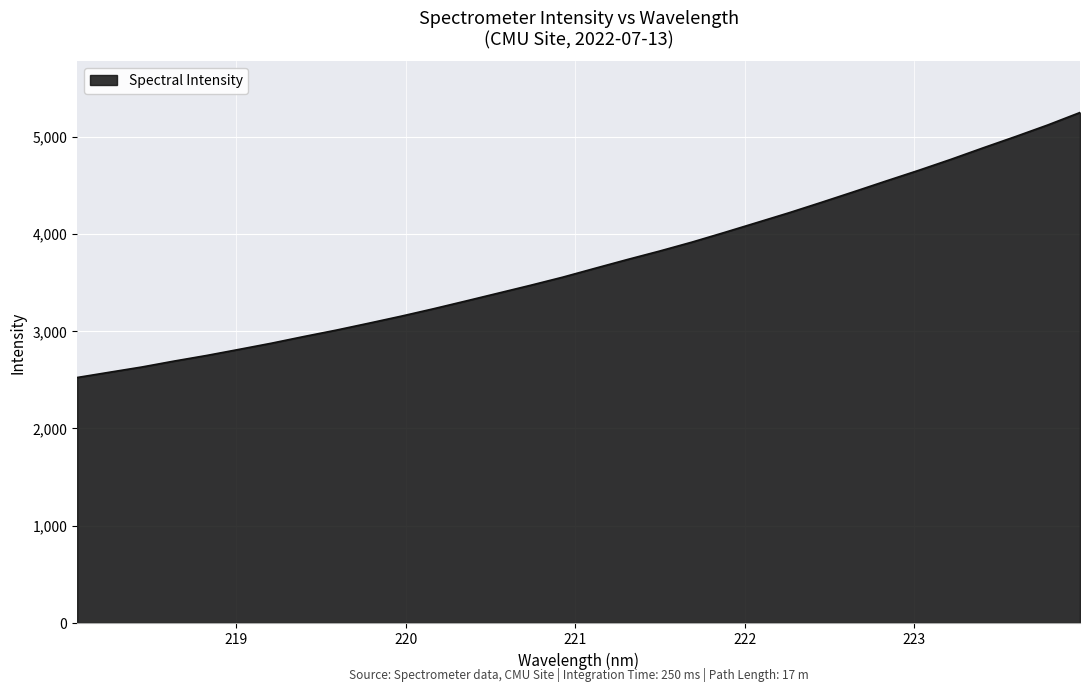

What is the difference between the maximum and minimum values?

2724.5